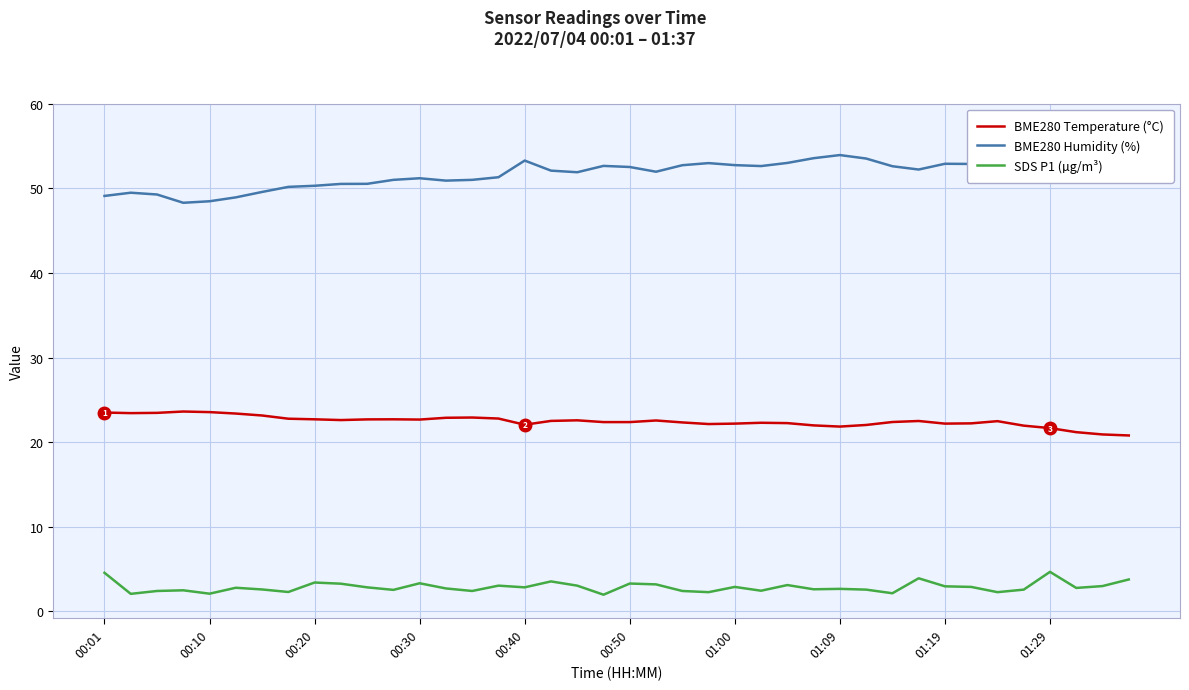

True or false: BME280 Temperature (°C) and SDS P1 (µg/m³) intersect in this chart.

False